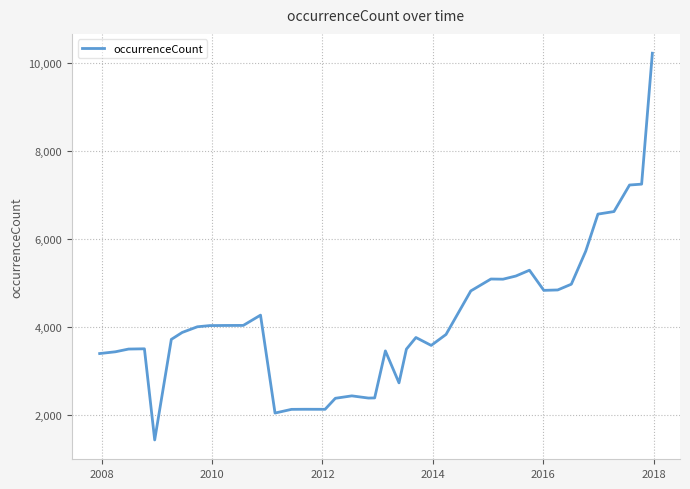

What is the greatest value displayed?

10230